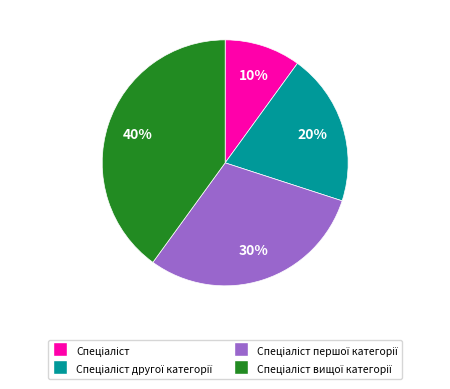

To the nearest percent, what is the difference between the largest and smallest slice percentages?

30%